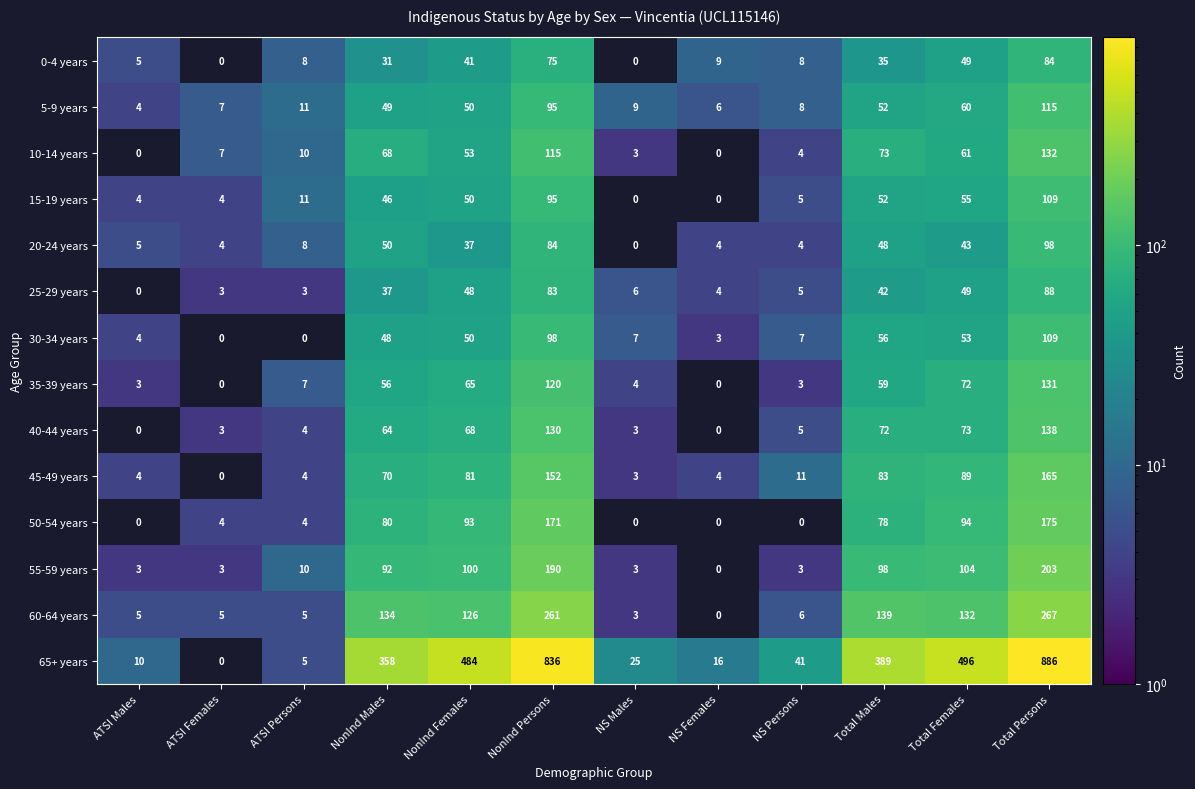

Where is 65+ years nearest to the value 443?

NonInd Females